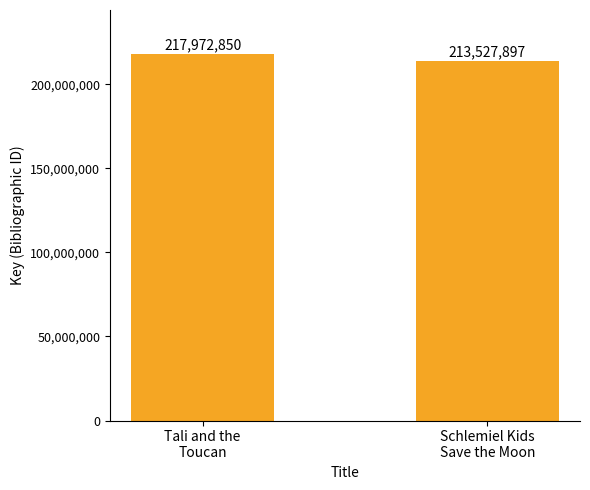

Is it true that the value at Schlemiel Kids
Save the Moon is 213527897?

True